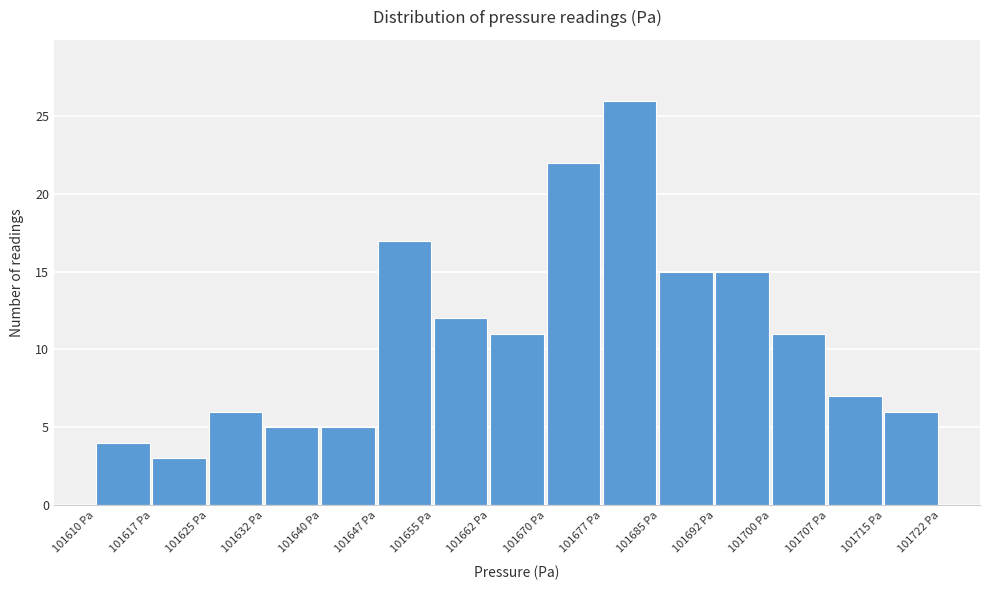

Reading left to right, list every bar in this chart as the range it spans on the x-axis followed by its height. Neither the bar edges nor the heights are printed on the chart, so give them approximately, as read against the axes.

101610 to 101617: 4
101617 to 101625: 3
101625 to 101632: 6
101632 to 101640: 5
101640 to 101647: 5
101647 to 101655: 17
101655 to 101662: 12
101662 to 101670: 11
101670 to 101677: 22
101677 to 101685: 26
101685 to 101692: 15
101692 to 101700: 15
101700 to 101707: 11
101707 to 101715: 7
101715 to 101722: 6